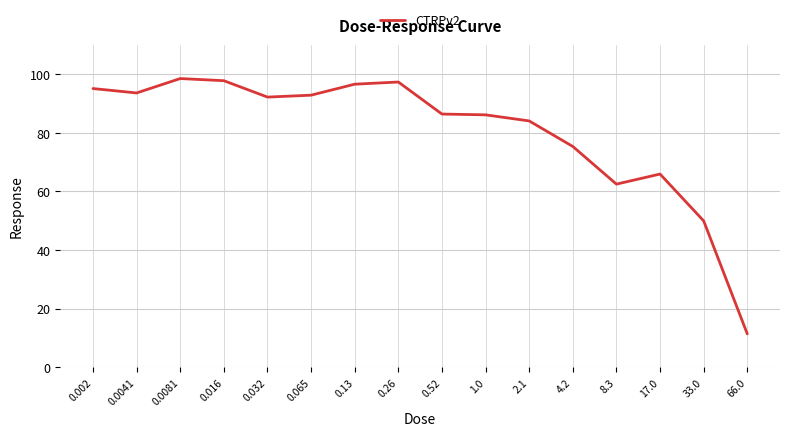

How many values exceed 92?

8